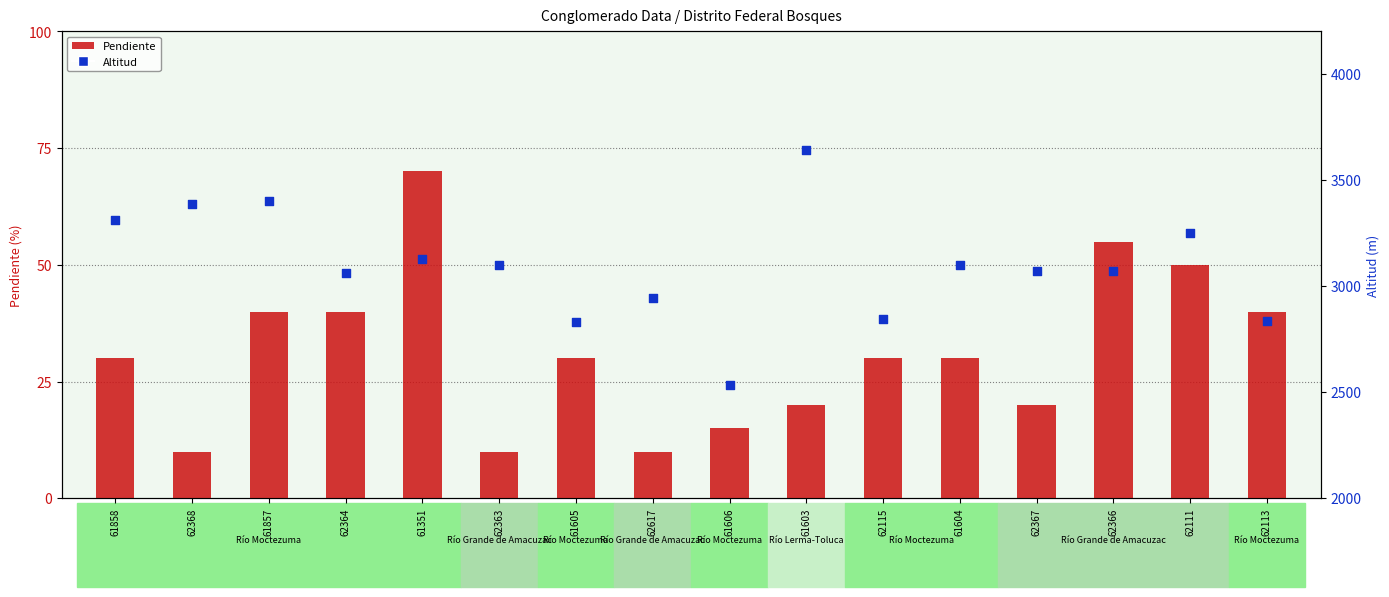

Is the value of Altitud at 61858 greater than the value of Pendiente at 61858?

Yes